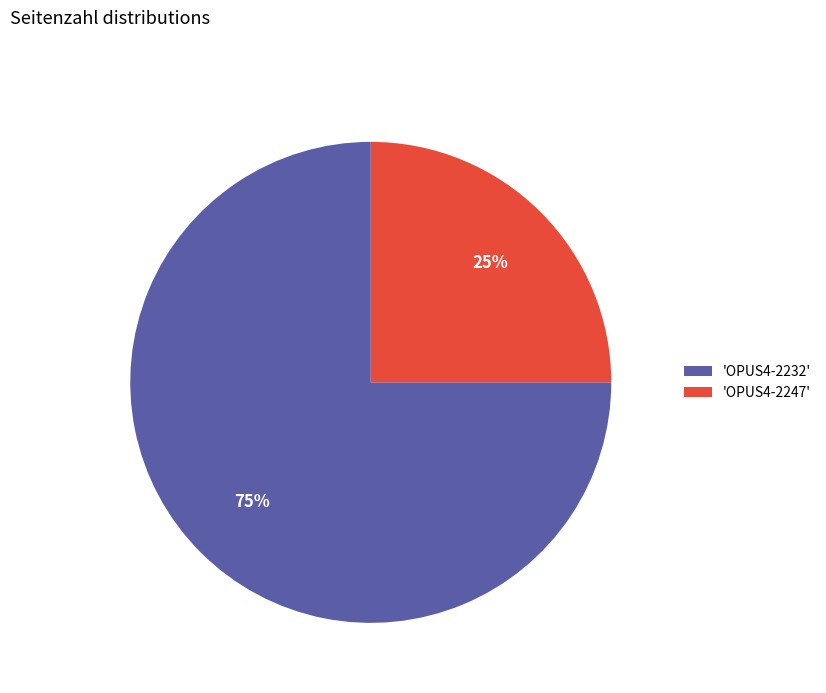

What is the ratio of the value at 'OPUS4-2232' to the value at 'OPUS4-2247'?

3.0